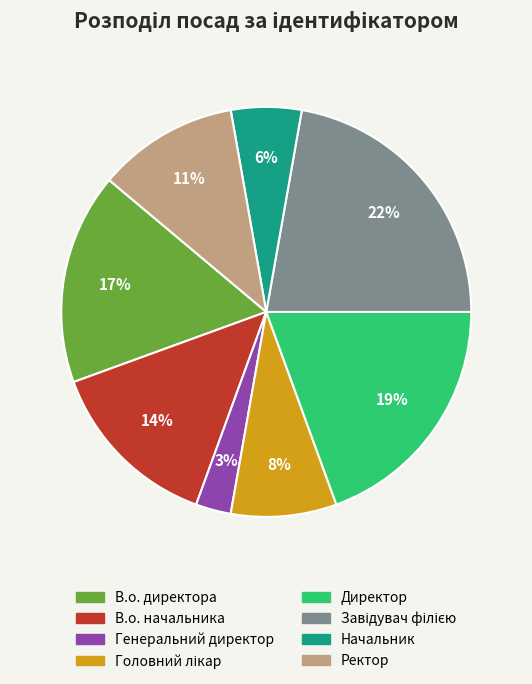

Between Директор and В.о. директора, which is larger?

Директор